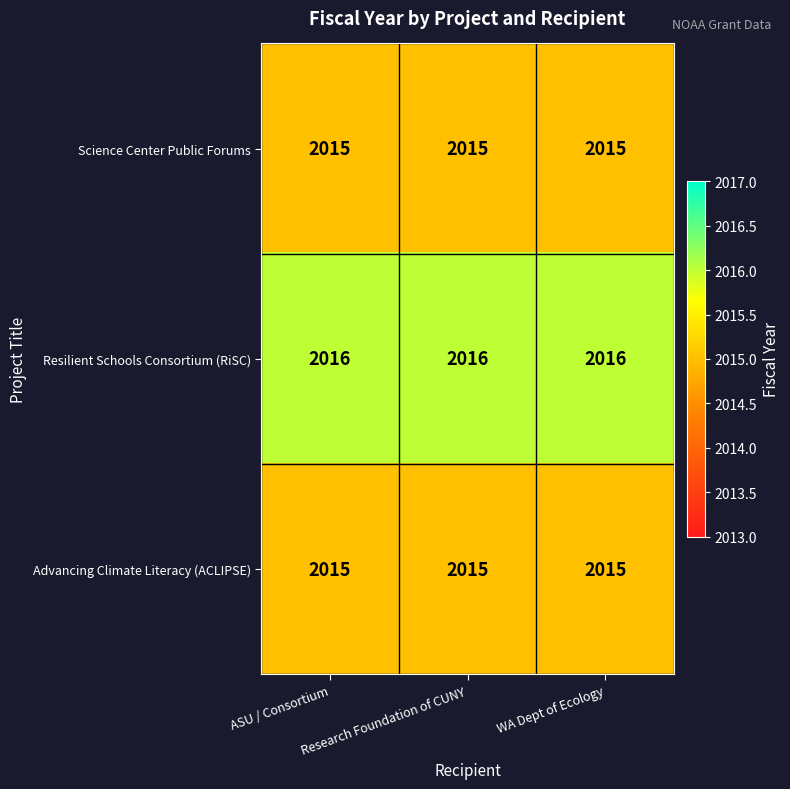

What is the minimum value shown in the chart?

2015